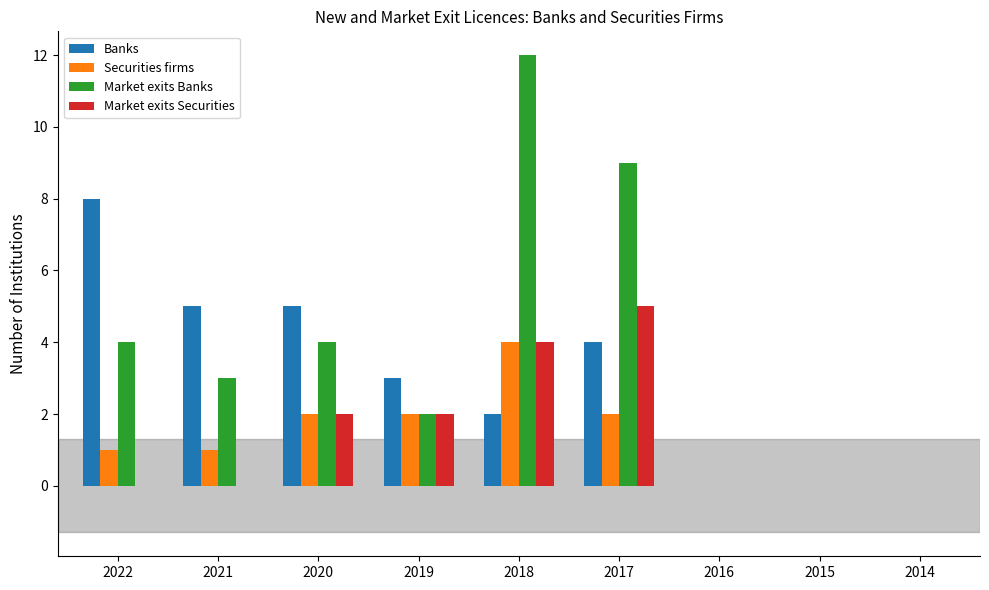

At which label does Banks first exceed 3?

2022